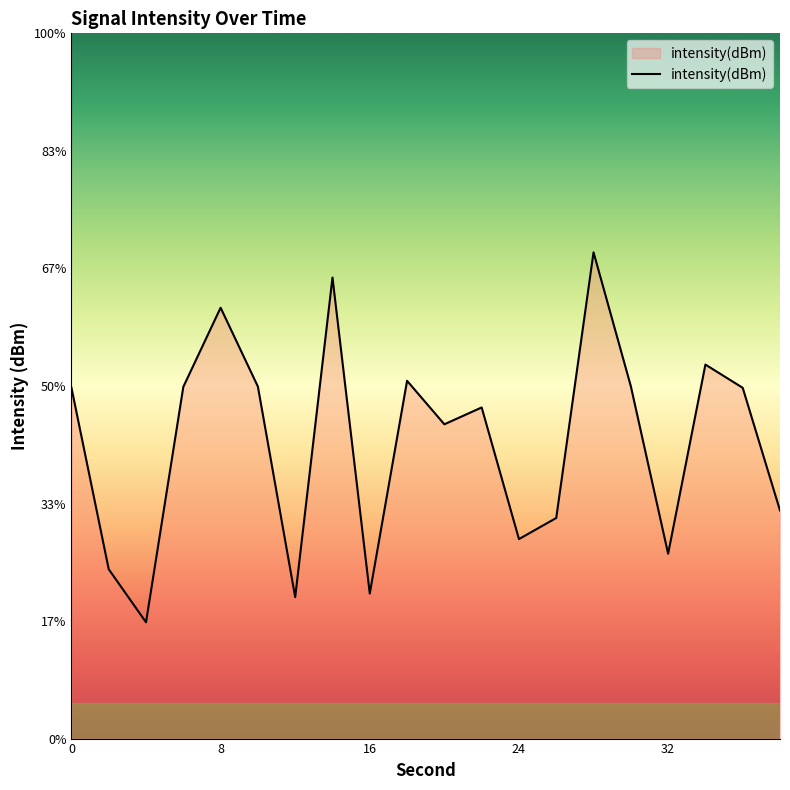

Does the chart have visible grid lines?

No